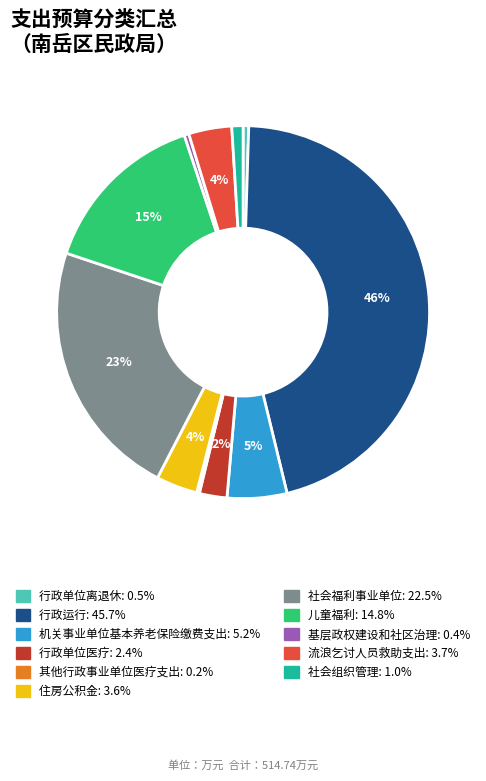

What percentage is the 儿童福利 slice, to the nearest percent?

15%